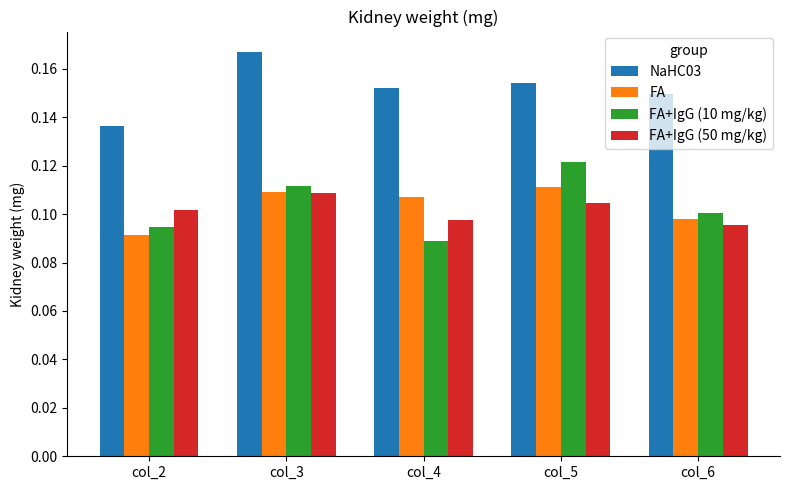

Where is FA nearest to the value 0?

col_2